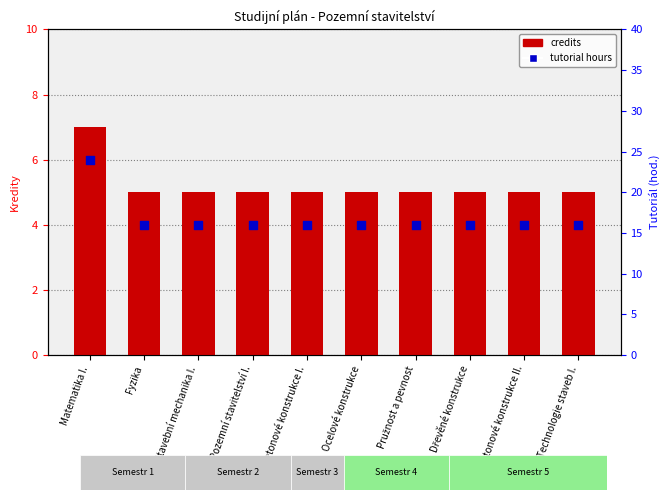

Which series contains the lowest Y value?

credits